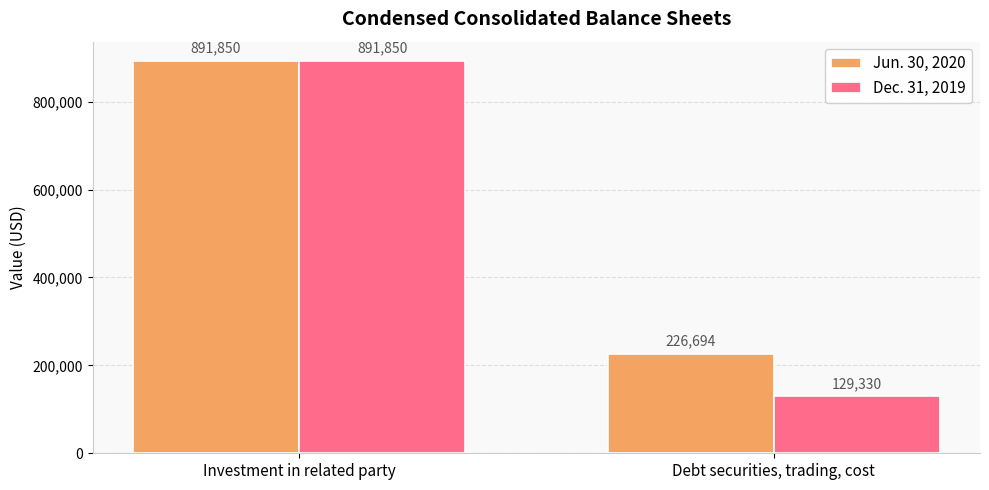

List the labels in order of Jun. 30, 2020 value, smallest first.

Debt securities, trading, cost, Investment in related party